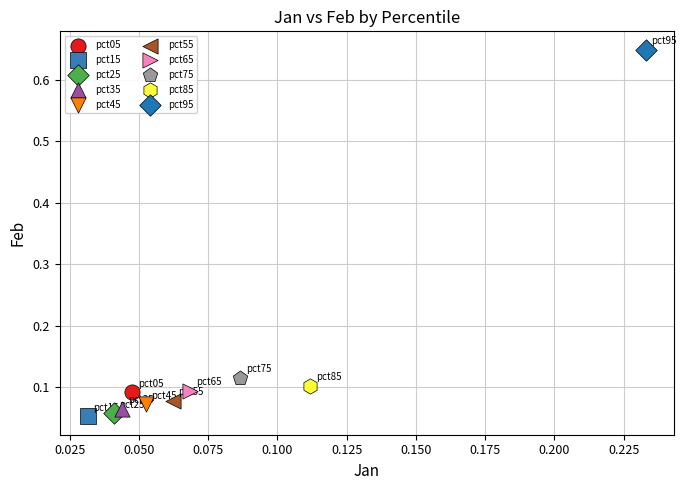

What are all the series names shown in the legend?

pct05, pct15, pct25, pct35, pct45, pct55, pct65, pct75, pct85, pct95